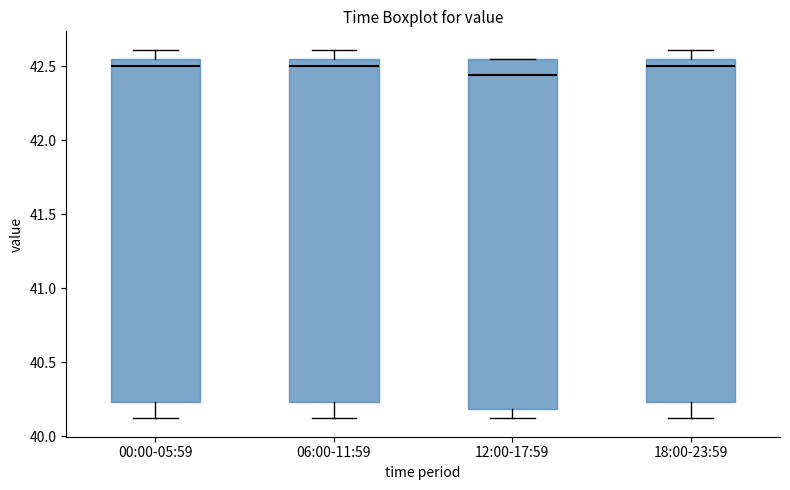

Where does the median line of the box for 12:00-17:59 sit on the y-axis? The values are not printed on the chart, so give them approximately, as read against the axis.

42.45